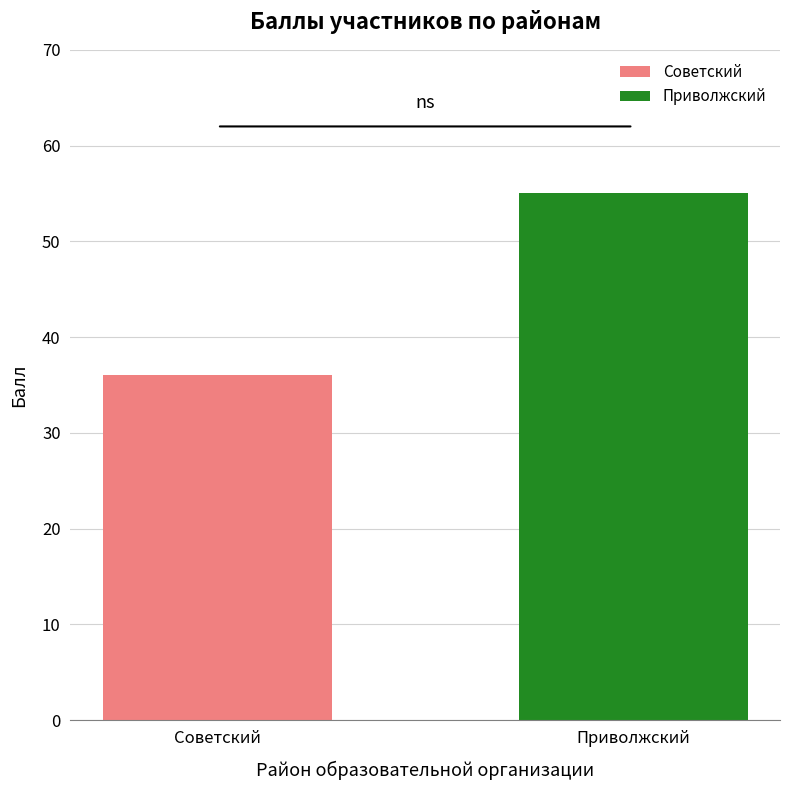

Count the number of values greater than 47.

1